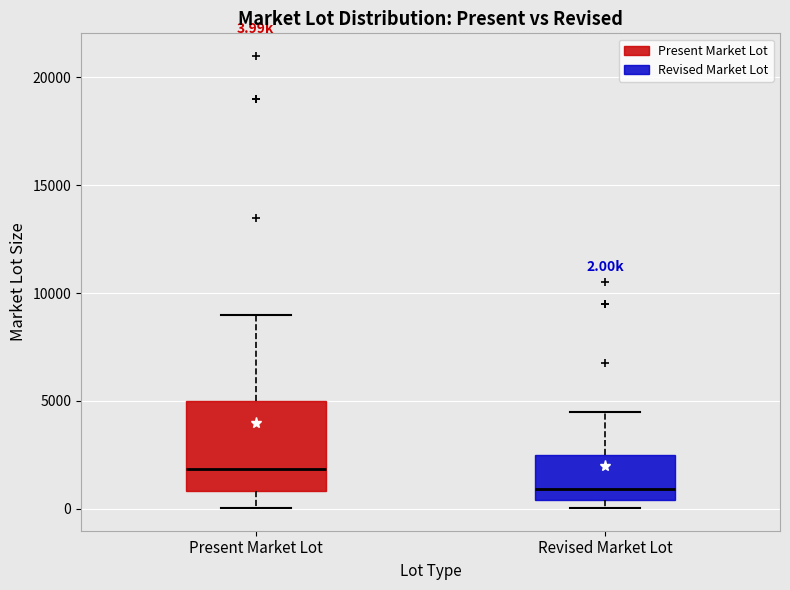

Which box is the tallest, from its lower edge to its upper edge?

Present Market Lot